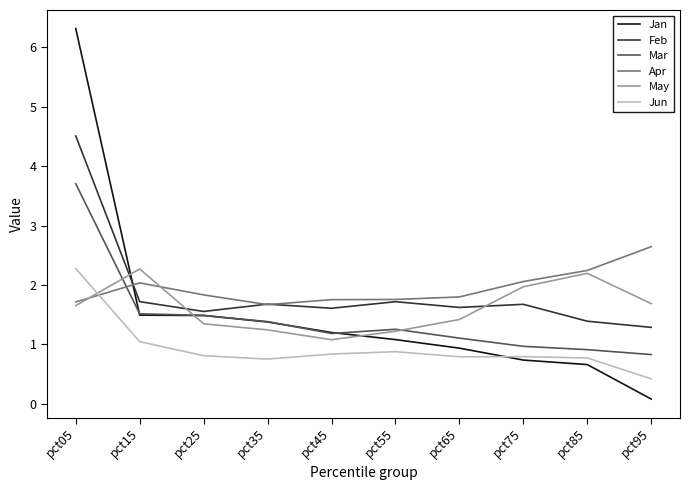

What is the difference between the maximum and minimum values in the Jan series?

6.2